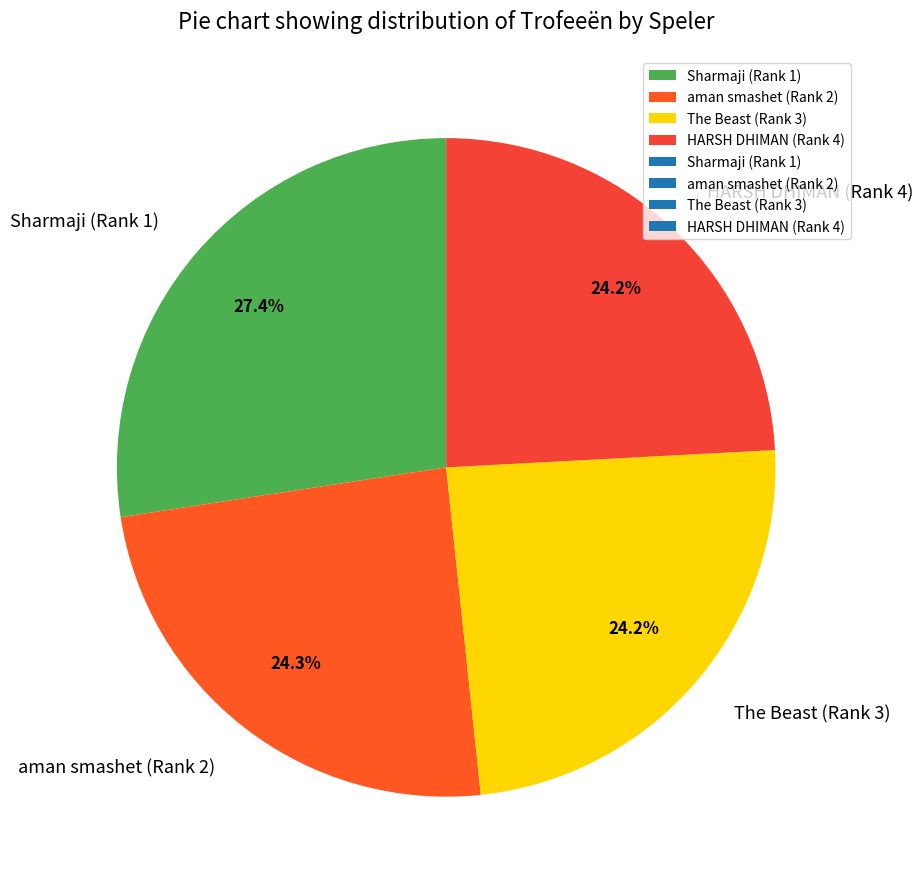

Is Sharmaji (Rank 1) the majority of the pie?

No